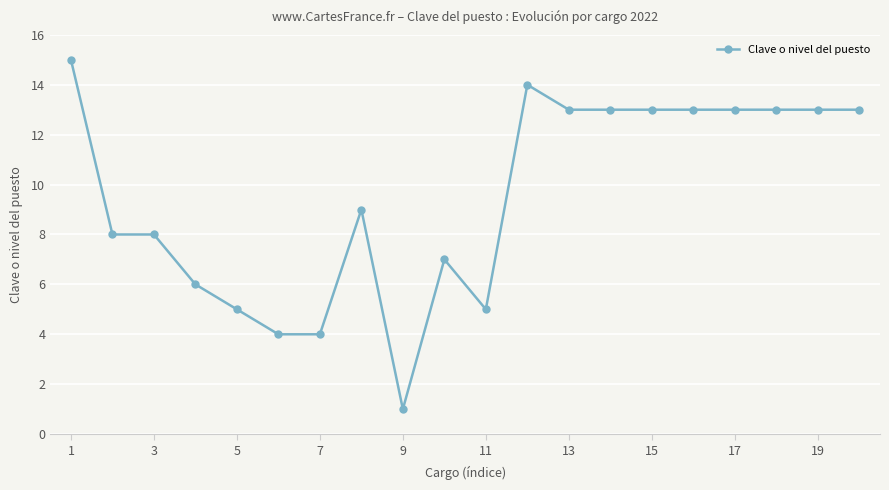

What is the sum of all values?

190